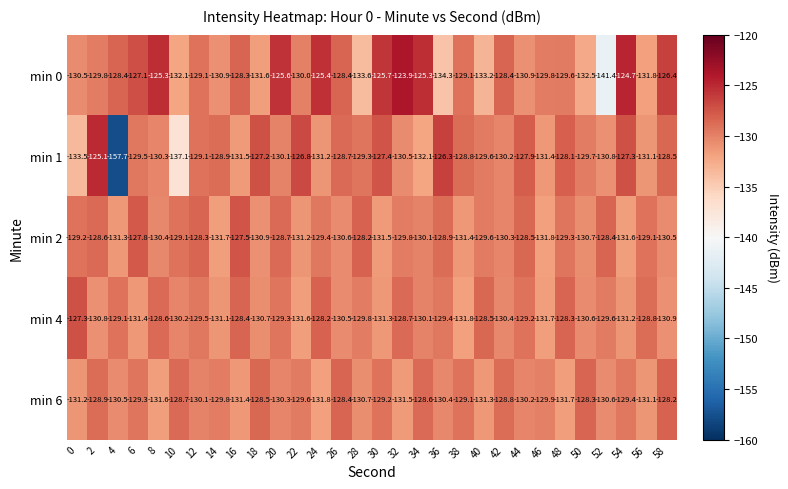

At how many categories does at least one series exceed -145?

30